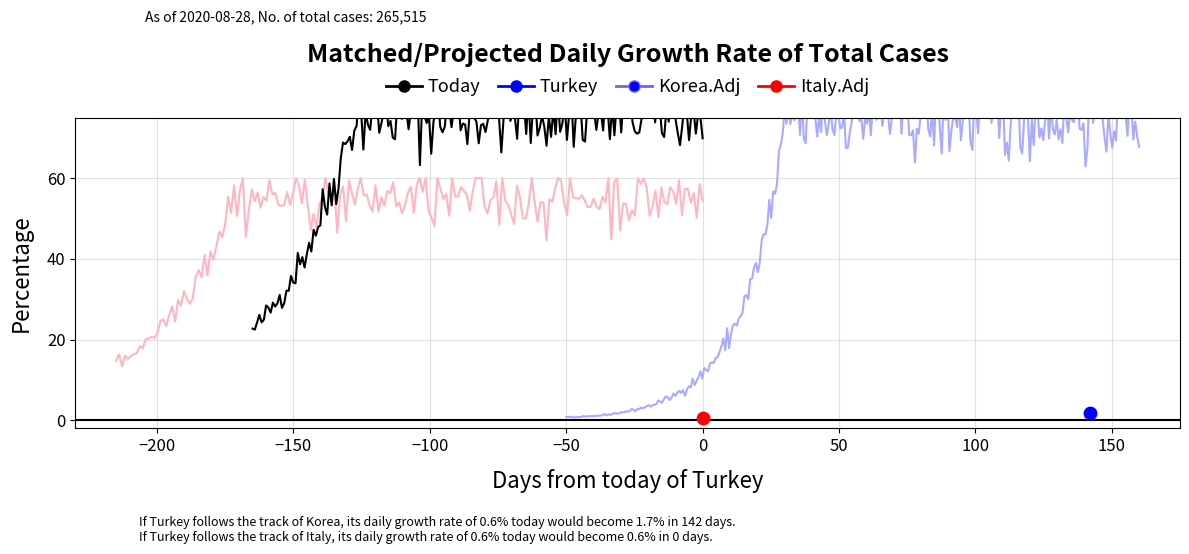

Which series has the widest spread of Y values?

Today